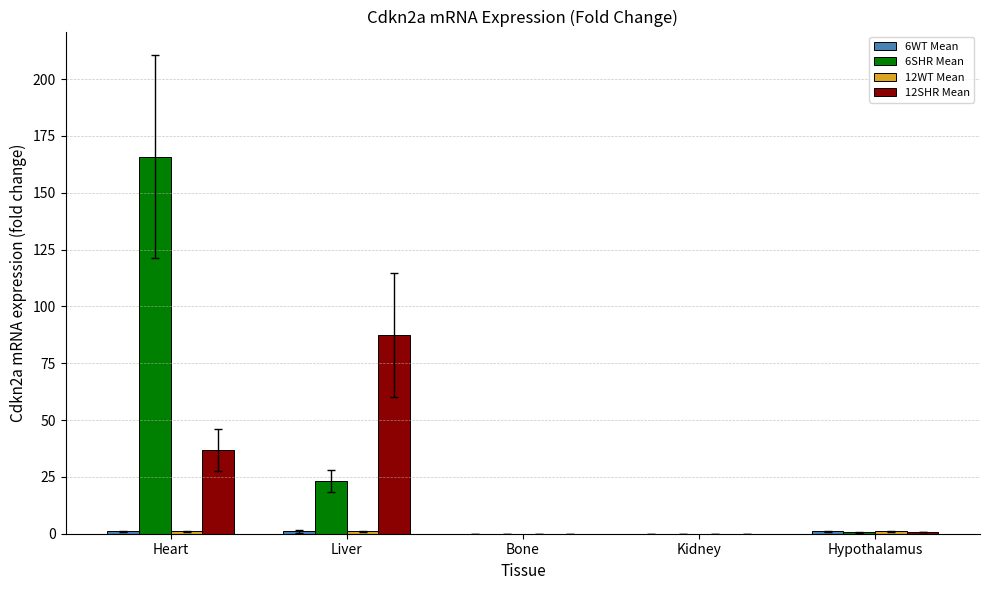

At which category does the chart reach its peak across all series?

Heart